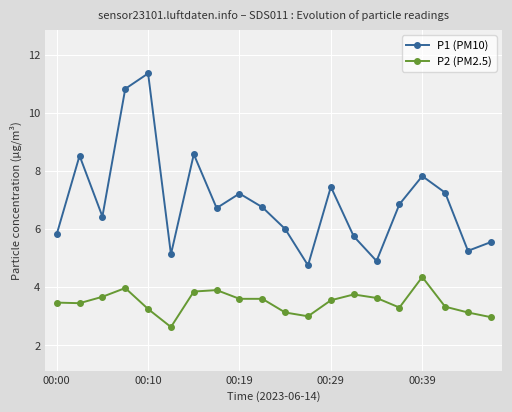

True or false: P1 (PM10) and P2 (PM2.5) cross at least once.

False